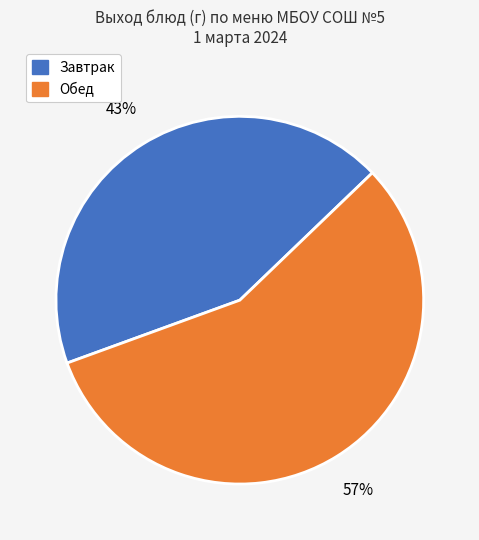

Does any single category account for the majority?

Yes